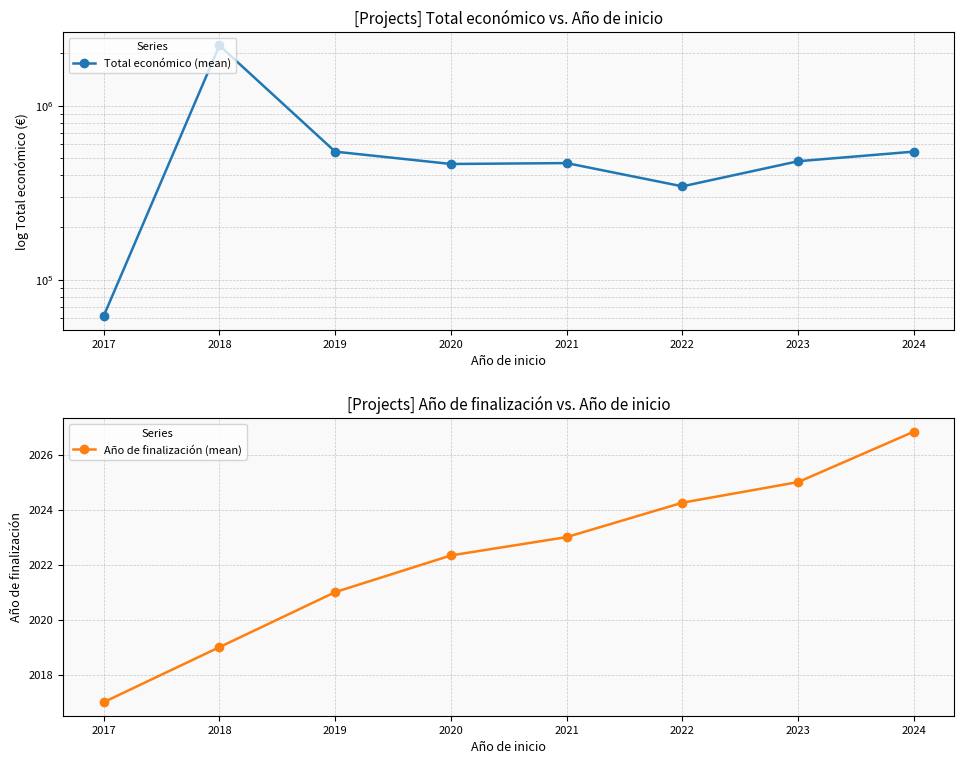

How many lines are shown in the chart?

2